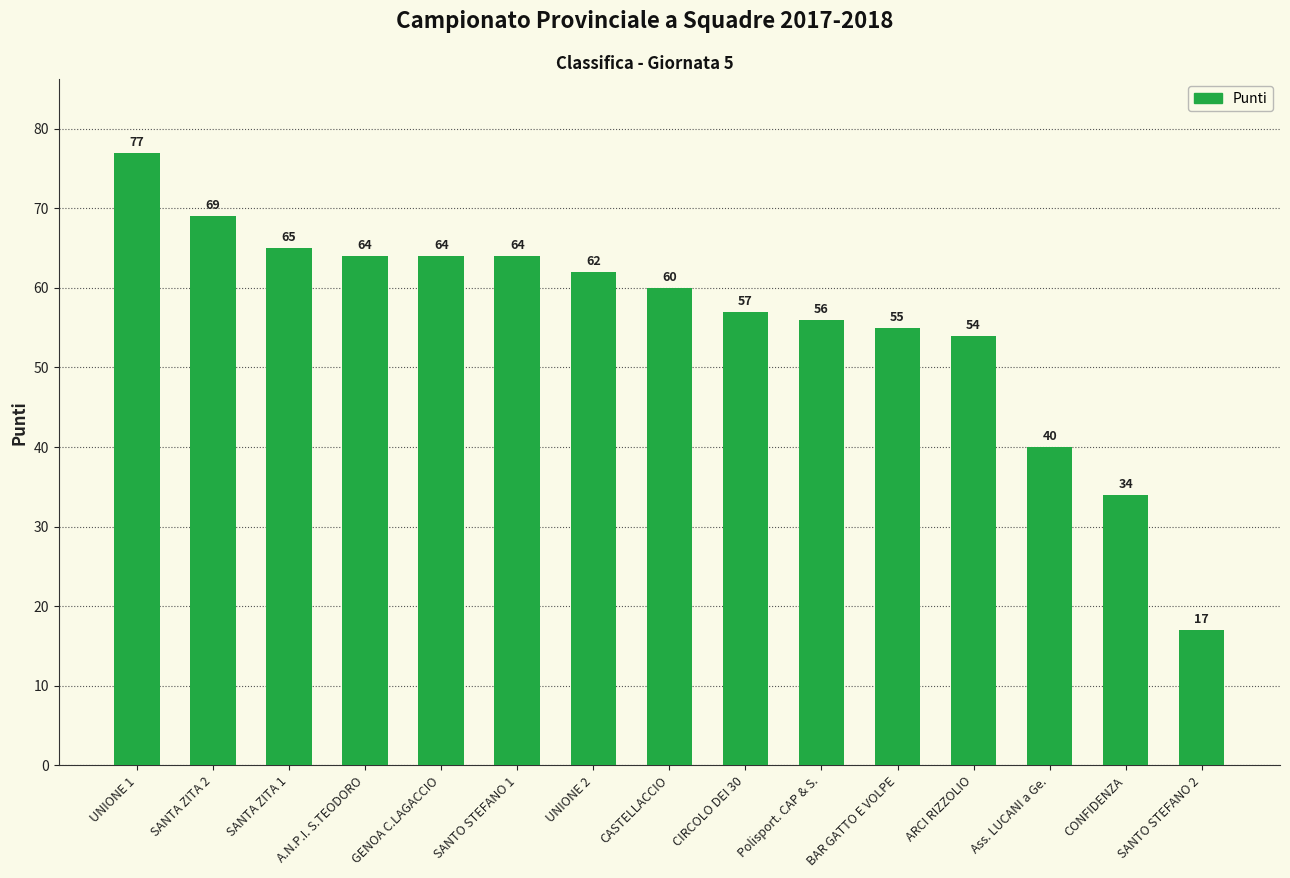

Reading right to left, extract all data points from this chart.

17	34	40	54	55	56	57	60	62	64	64	64	65	69	77